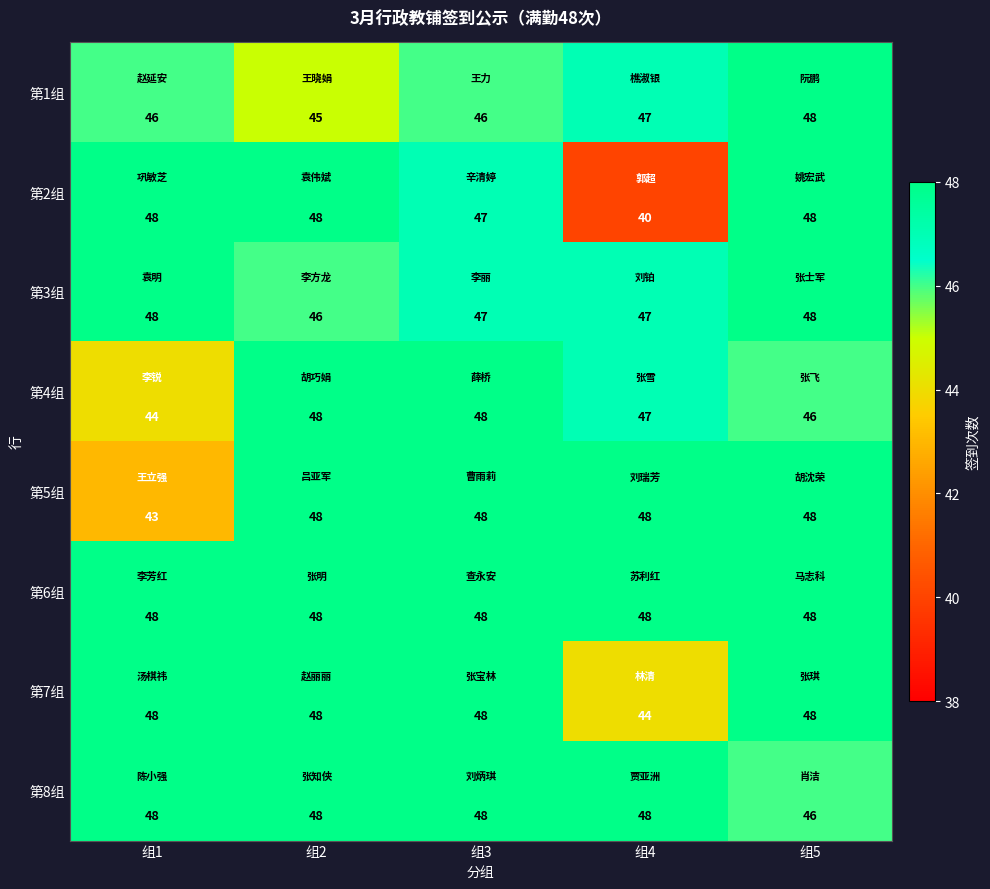

The value of 第4组 at 组2 is 68. True or false?

False